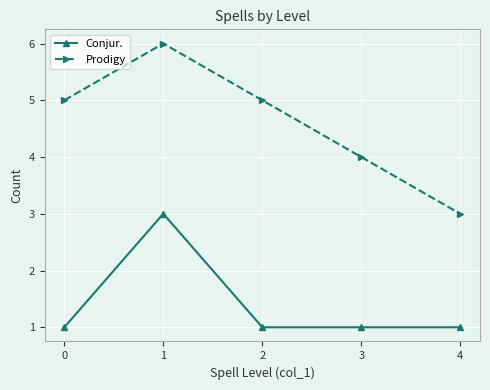

What is the difference between the second highest and minimum values in the Prodigy series?

2